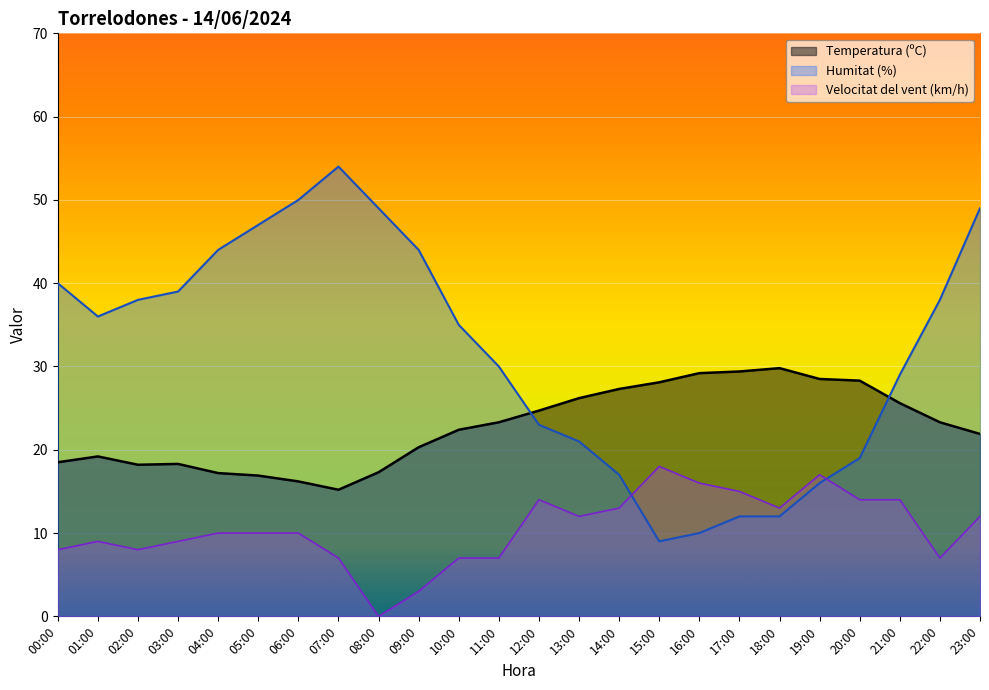

What is the label of the 11th point from the right?

13:00